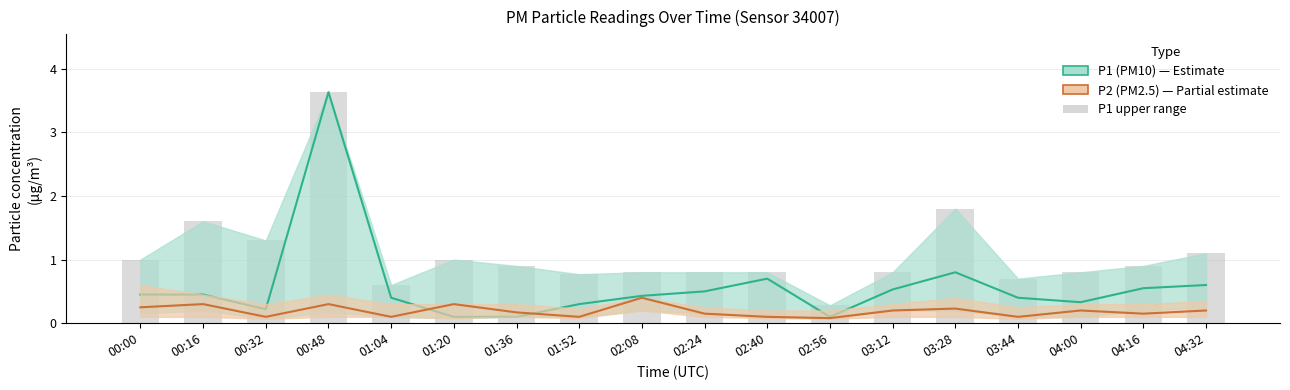

Are the bars grouped side by side (vs. stacked)?

Yes